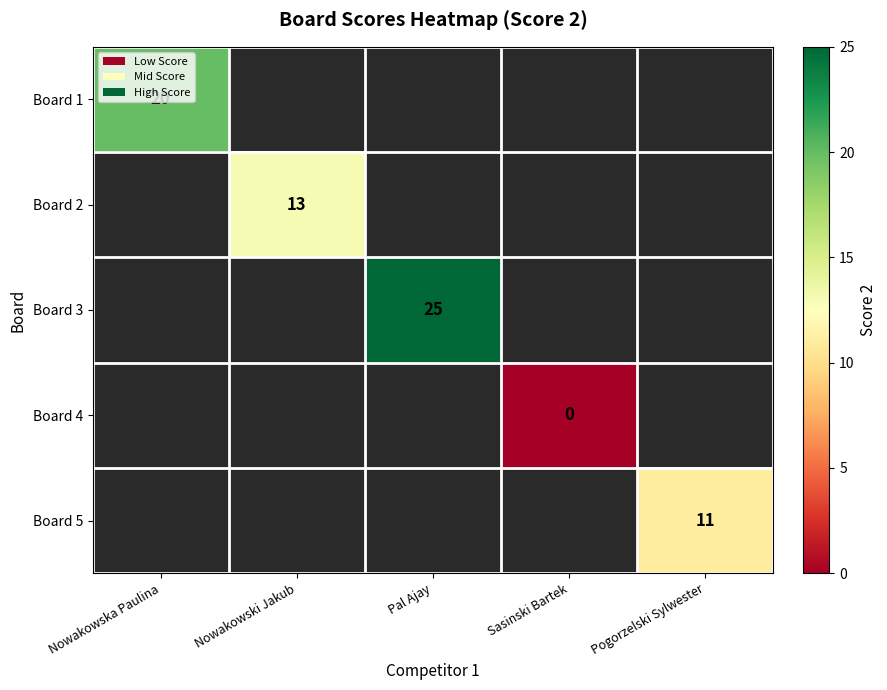

At which category does the chart reach its peak across all series?

Pal Ajay